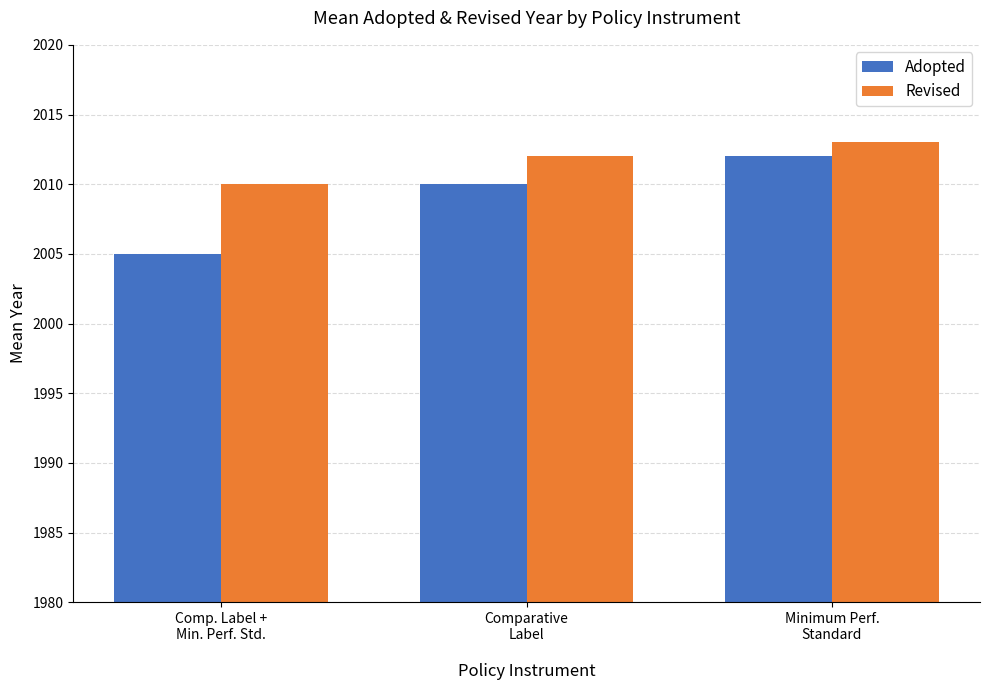

What is the greatest value displayed?

2013